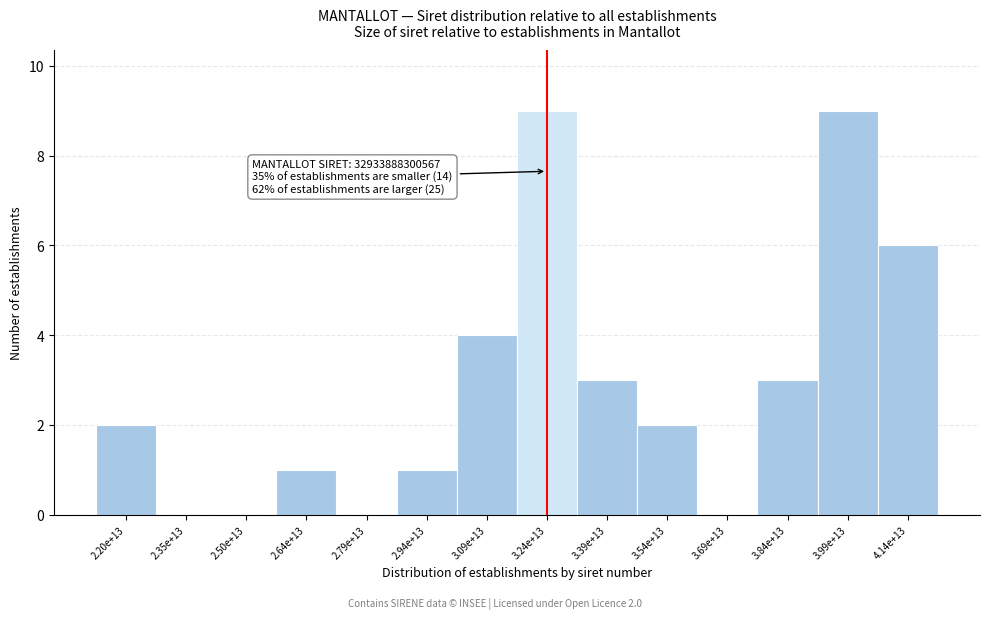

Reading left to right, transcribe all the data shown in this chart.

2.20e+13=2	2.35e+13=0	2.50e+13=0	2.64e+13=1	2.79e+13=0	2.94e+13=1	3.09e+13=4	3.24e+13=9	3.39e+13=3	3.54e+13=2	3.69e+13=0	3.84e+13=3	3.99e+13=9	4.14e+13=6